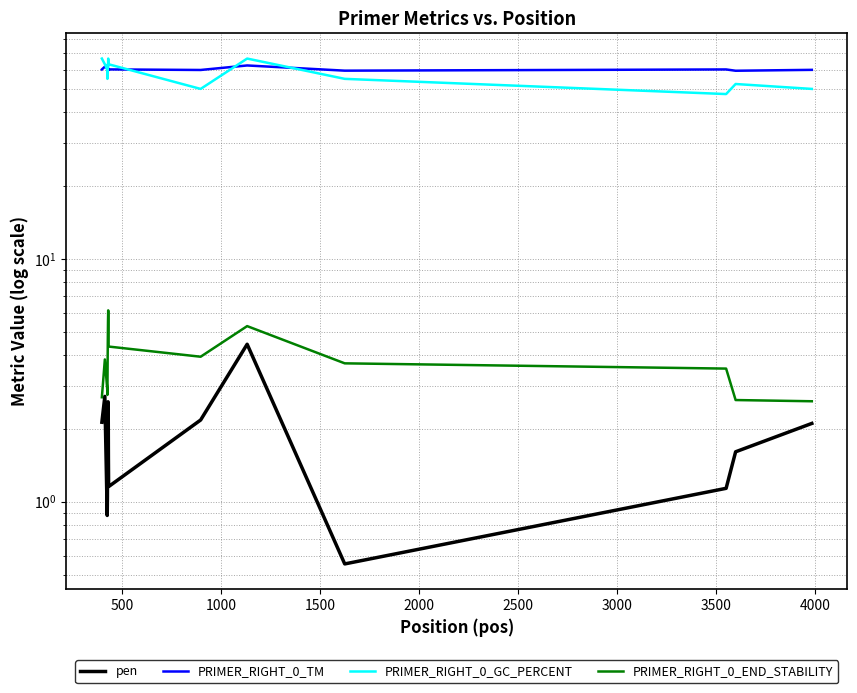

Read the PRIMER_RIGHT_0_END_STABILITY value at 2000.

3.7